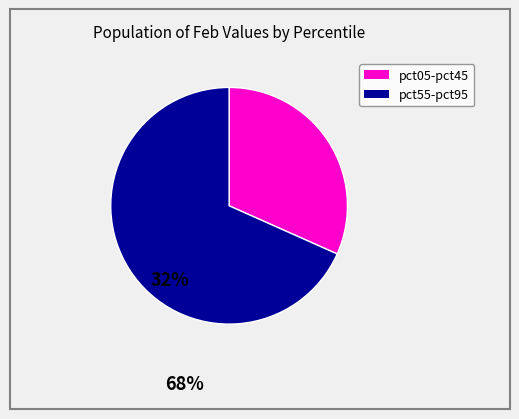

How many segments does this pie chart have?

2